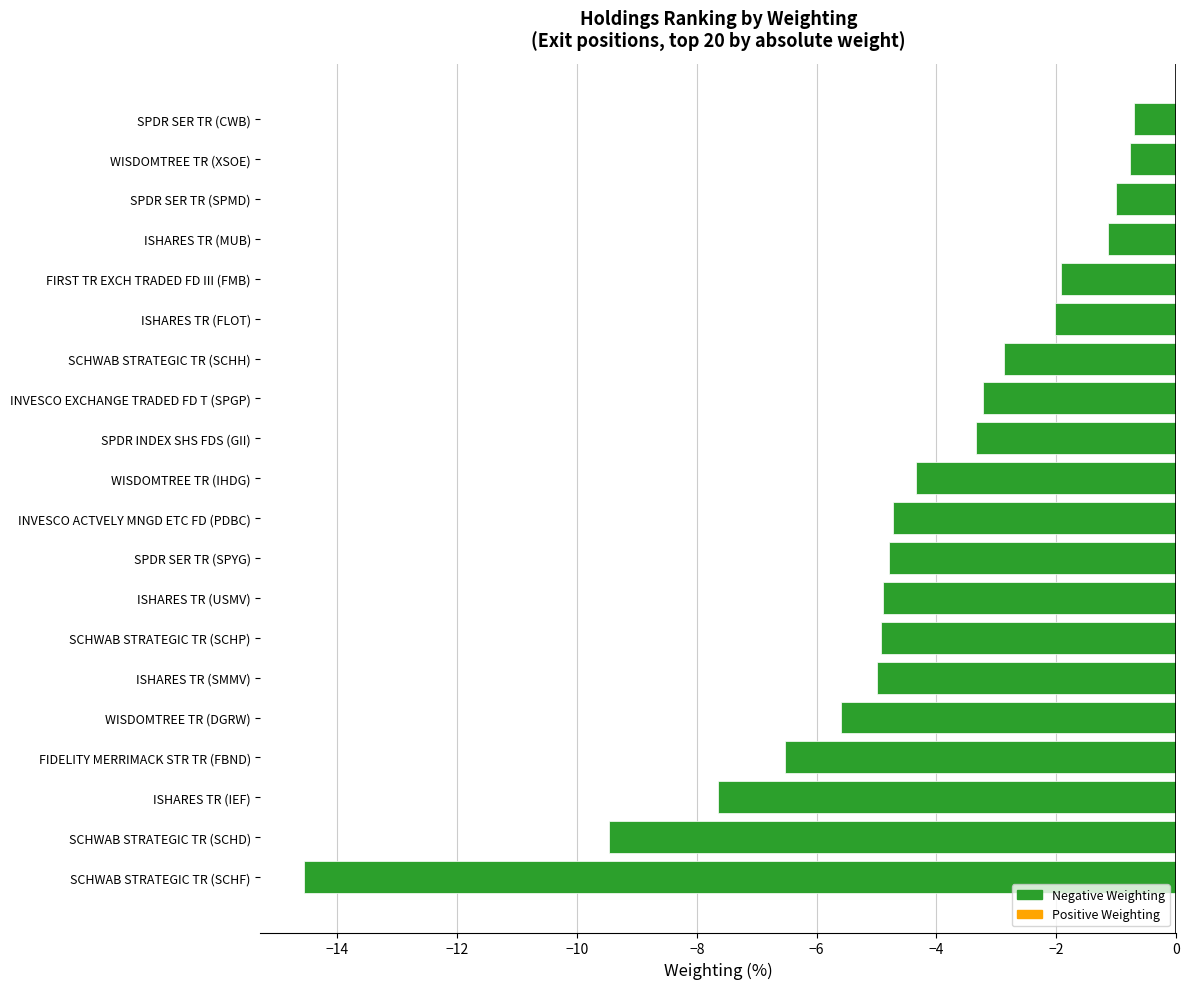

Between ISHARES TR (USMV) and WISDOMTREE TR (XSOE), which is larger?

WISDOMTREE TR (XSOE)